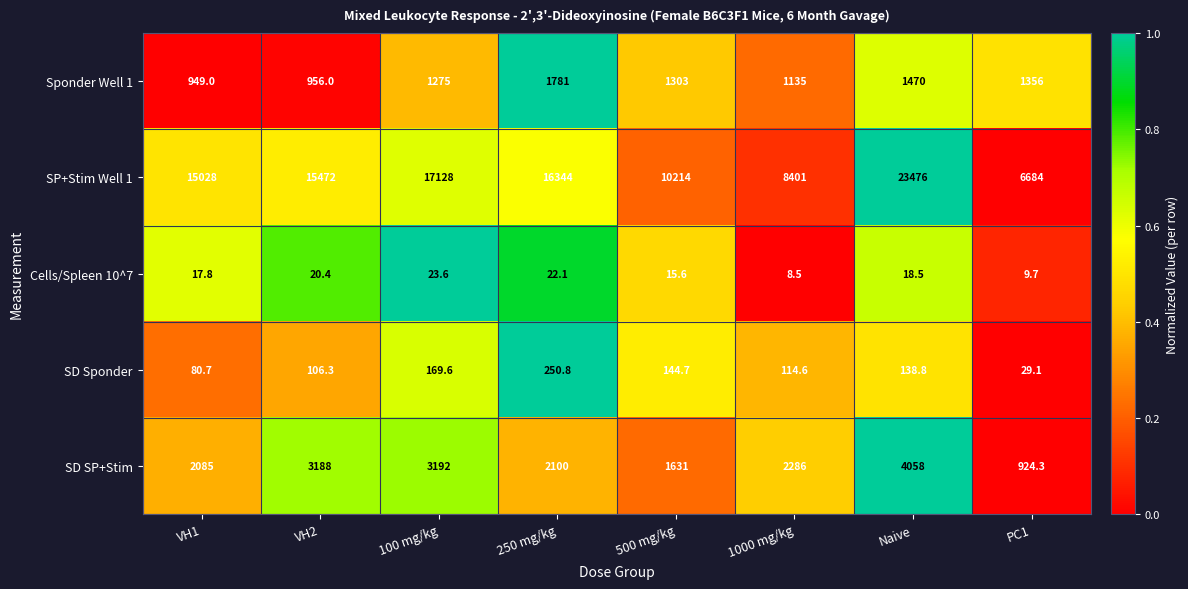

At which label does Sponder Well 1 first exceed 1303?

250 mg/kg